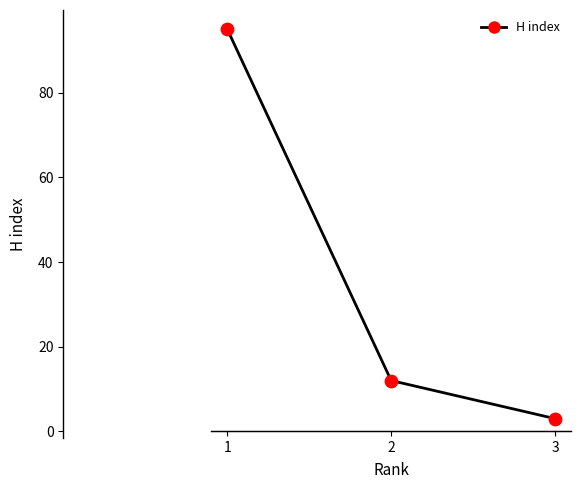

What is the change in value from 1 to 3?

-92